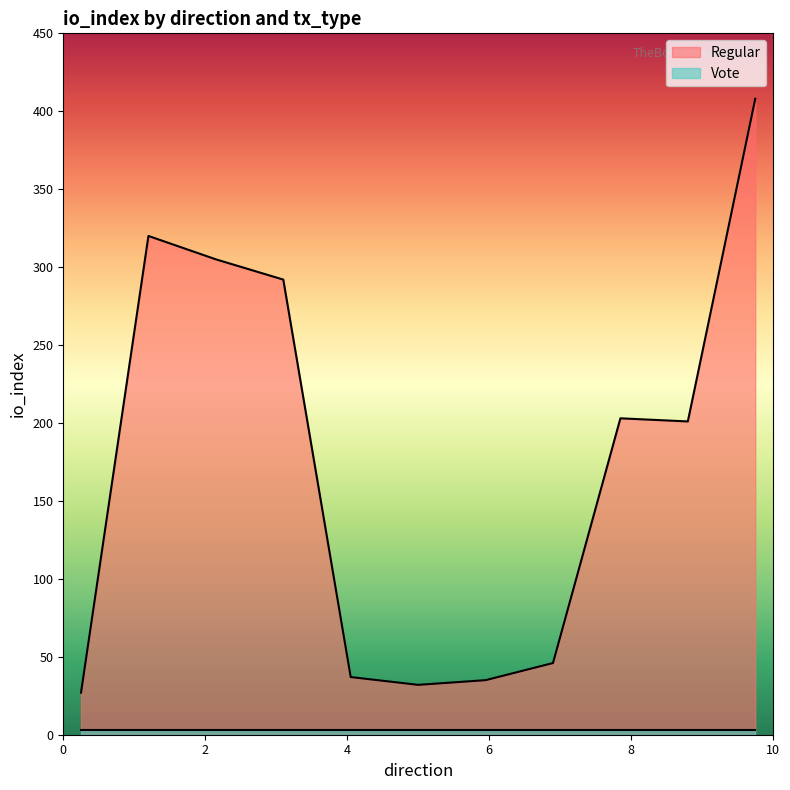

What is the maximum value for Regular?

408